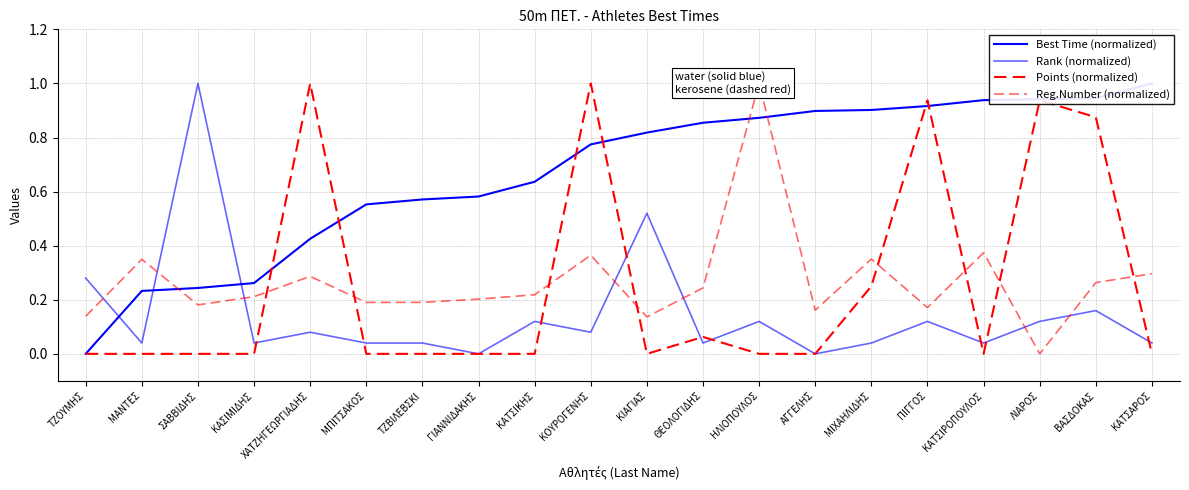

Between ΜΠΙΤΣΑΚΟΣ and ΚΑΤΣΑΡΟΣ, which is larger?

ΚΑΤΣΑΡΟΣ